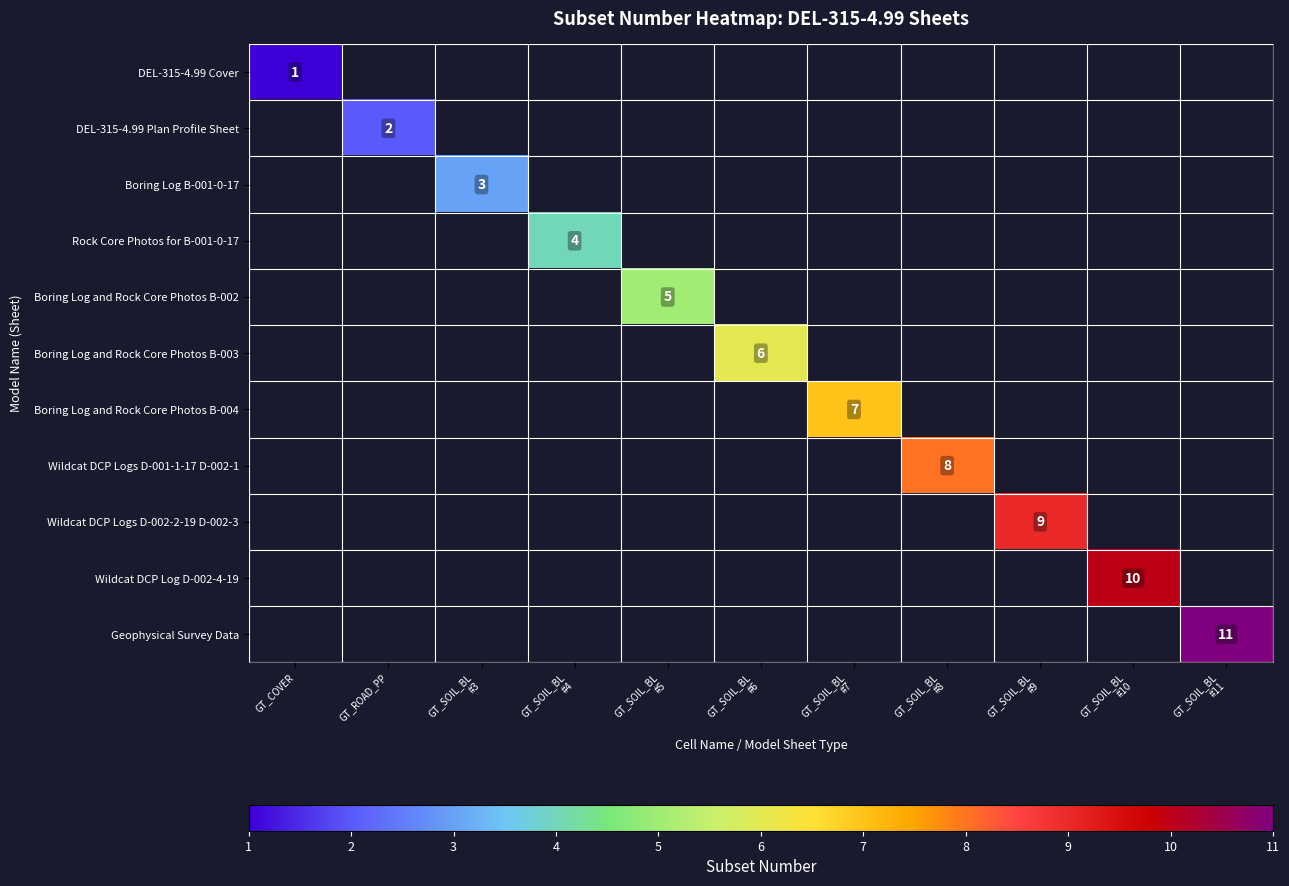

What is the greatest value displayed?

11.0